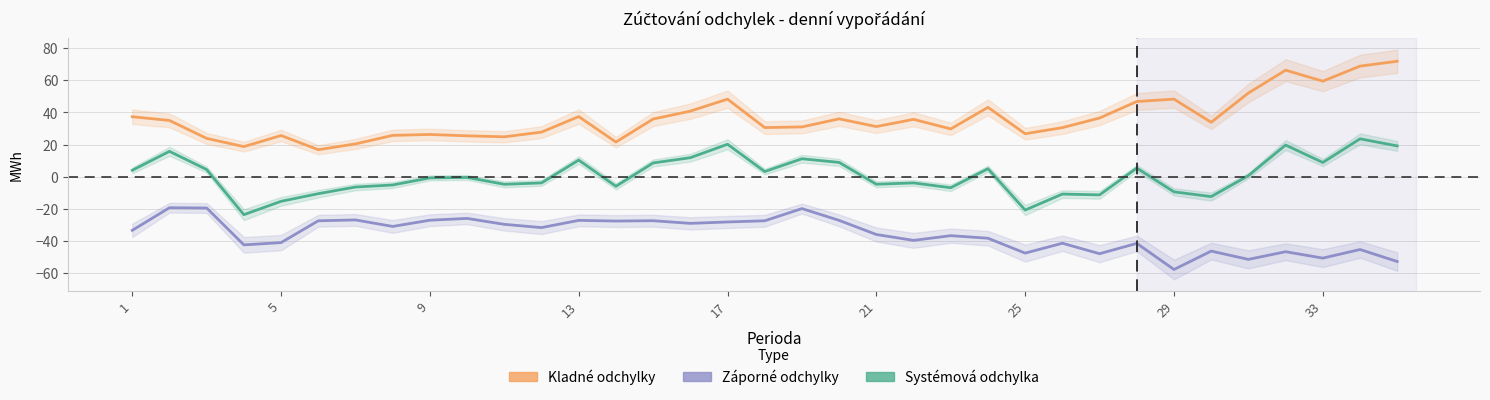

How many data points in Systémová odchylka (MWh) are less than 0?

18